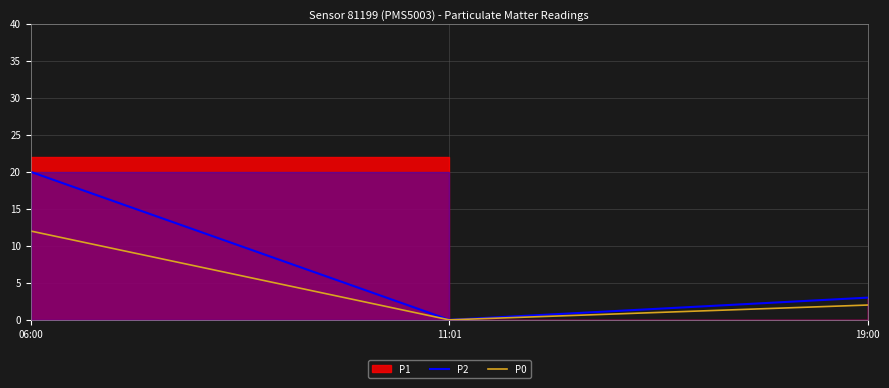

What position from the left is 19:00?

3